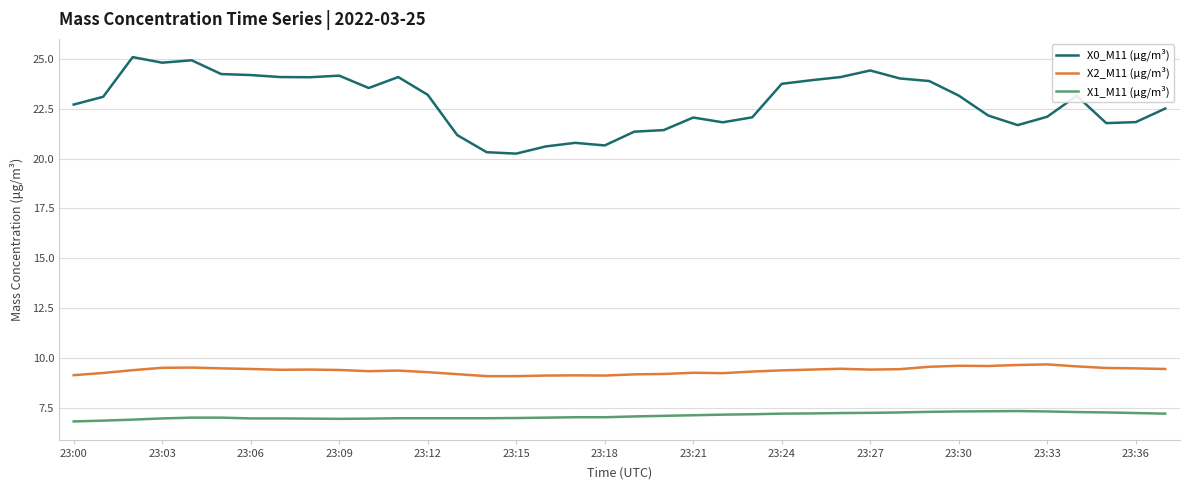

What is the difference between the maximum and minimum values in the X1_M11 (μg/m³) series?

0.5